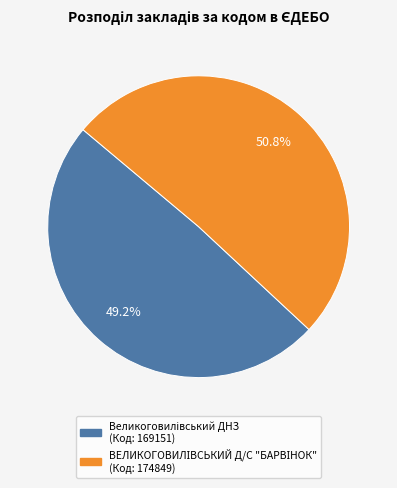

Is there any slice that represents more than half of the pie?

Yes